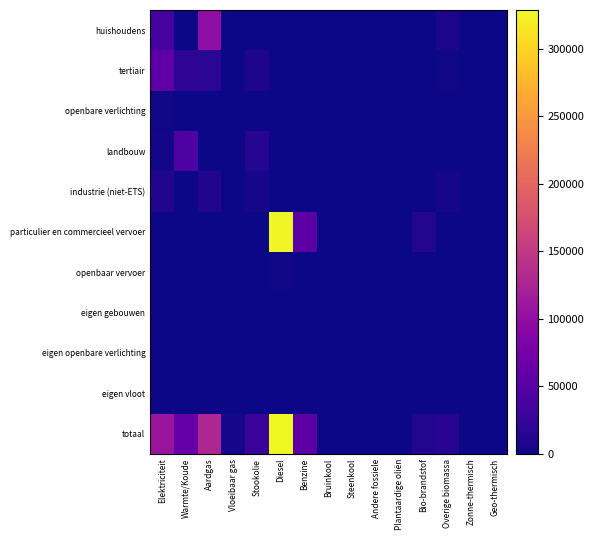

Reading left to right, list all the values displayed in this chart.

huishoudens: Elektriciteit=36252.5	Warmte/Koude=0.0	Aardgas=99427.5	Vloeibaar gas=1214.6	Stookolie=0.0	Diesel=0.0	Benzine=0.0	Bruinkool=0.0	Steenkool=0.0	Andere fossiele=0.0	Plantaardige oliën=0.0	Bio-brandstof=0.0	Overige biomassa=8623.7	Zonne-thermisch=237.6	Geo-thermisch=819.9
tertiair: Elektriciteit=55558.8	Warmte/Koude=18392.1	Aardgas=17356.5	Vloeibaar gas=929.7	Stookolie=10229.4	Diesel=0.0	Benzine=0.0	Bruinkool=0.0	Steenkool=0.0	Andere fossiele=0.0	Plantaardige oliën=0.0	Bio-brandstof=0.0	Overige biomassa=1608.9	Zonne-thermisch=0.0	Geo-thermisch=76.3
openbare verlichting: Elektriciteit=1384.2	Warmte/Koude=0.0	Aardgas=0.0	Vloeibaar gas=0.0	Stookolie=0.0	Diesel=0.0	Benzine=0.0	Bruinkool=0.0	Steenkool=0.0	Andere fossiele=0.0	Plantaardige oliën=0.0	Bio-brandstof=0.0	Overige biomassa=0.0	Zonne-thermisch=0.0	Geo-thermisch=0.0
landbouw: Elektriciteit=3530.4	Warmte/Koude=43304.9	Aardgas=0.0	Vloeibaar gas=91.0	Stookolie=12904.4	Diesel=0.0	Benzine=0.0	Bruinkool=0.0	Steenkool=508.2	Andere fossiele=0.0	Plantaardige oliën=0.0	Bio-brandstof=0.0	Overige biomassa=0.0	Zonne-thermisch=0.0	Geo-thermisch=0.0
industrie (niet-ETS): Elektriciteit=10868.2	Warmte/Koude=0.0	Aardgas=10817.5	Vloeibaar gas=1104.8	Stookolie=4205.3	Diesel=0.0	Benzine=0.0	Bruinkool=0.0	Steenkool=127.1	Andere fossiele=0.0	Plantaardige oliën=0.0	Bio-brandstof=0.0	Overige biomassa=4773.7	Zonne-thermisch=0.0	Geo-thermisch=0.0
particulier en commercieel vervoer: Elektriciteit=90.4	Warmte/Koude=0.0	Aardgas=196.2	Vloeibaar gas=863.6	Stookolie=0.0	Diesel=326828.9	Benzine=54090.4	Bruinkool=0.0	Steenkool=0.0	Andere fossiele=0.0	Plantaardige oliën=0.0	Bio-brandstof=11917.1	Overige biomassa=0.0	Zonne-thermisch=0.0	Geo-thermisch=0.0
openbaar vervoer: Elektriciteit=0.0	Warmte/Koude=0.0	Aardgas=0.0	Vloeibaar gas=0.0	Stookolie=0.0	Diesel=1978.1	Benzine=0.0	Bruinkool=0.0	Steenkool=0.0	Andere fossiele=0.0	Plantaardige oliën=0.0	Bio-brandstof=61.4	Overige biomassa=0.0	Zonne-thermisch=0.0	Geo-thermisch=0.0
eigen gebouwen: Elektriciteit=0.0	Warmte/Koude=0.0	Aardgas=0.0	Vloeibaar gas=0.0	Stookolie=0.0	Diesel=0.0	Benzine=0.0	Bruinkool=0.0	Steenkool=0.0	Andere fossiele=0.0	Plantaardige oliën=0.0	Bio-brandstof=0.0	Overige biomassa=0.0	Zonne-thermisch=0.0	Geo-thermisch=0.0
eigen openbare verlichting: Elektriciteit=0.0	Warmte/Koude=0.0	Aardgas=0.0	Vloeibaar gas=0.0	Stookolie=0.0	Diesel=0.0	Benzine=0.0	Bruinkool=0.0	Steenkool=0.0	Andere fossiele=0.0	Plantaardige oliën=0.0	Bio-brandstof=0.0	Overige biomassa=0.0	Zonne-thermisch=0.0	Geo-thermisch=0.0
eigen vloot: Elektriciteit=0.0	Warmte/Koude=0.0	Aardgas=0.0	Vloeibaar gas=0.0	Stookolie=0.0	Diesel=0.0	Benzine=0.0	Bruinkool=0.0	Steenkool=0.0	Andere fossiele=0.0	Plantaardige oliën=0.0	Bio-brandstof=0.0	Overige biomassa=0.0	Zonne-thermisch=0.0	Geo-thermisch=0.0
totaal: Elektriciteit=107684.6	Warmte/Koude=61697.0	Aardgas=127797.7	Vloeibaar gas=4203.7	Stookolie=27339.1	Diesel=328807.0	Benzine=54090.4	Bruinkool=0.0	Steenkool=635.3	Andere fossiele=0.0	Plantaardige oliën=0.0	Bio-brandstof=11978.4	Overige biomassa=15006.3	Zonne-thermisch=237.6	Geo-thermisch=896.1